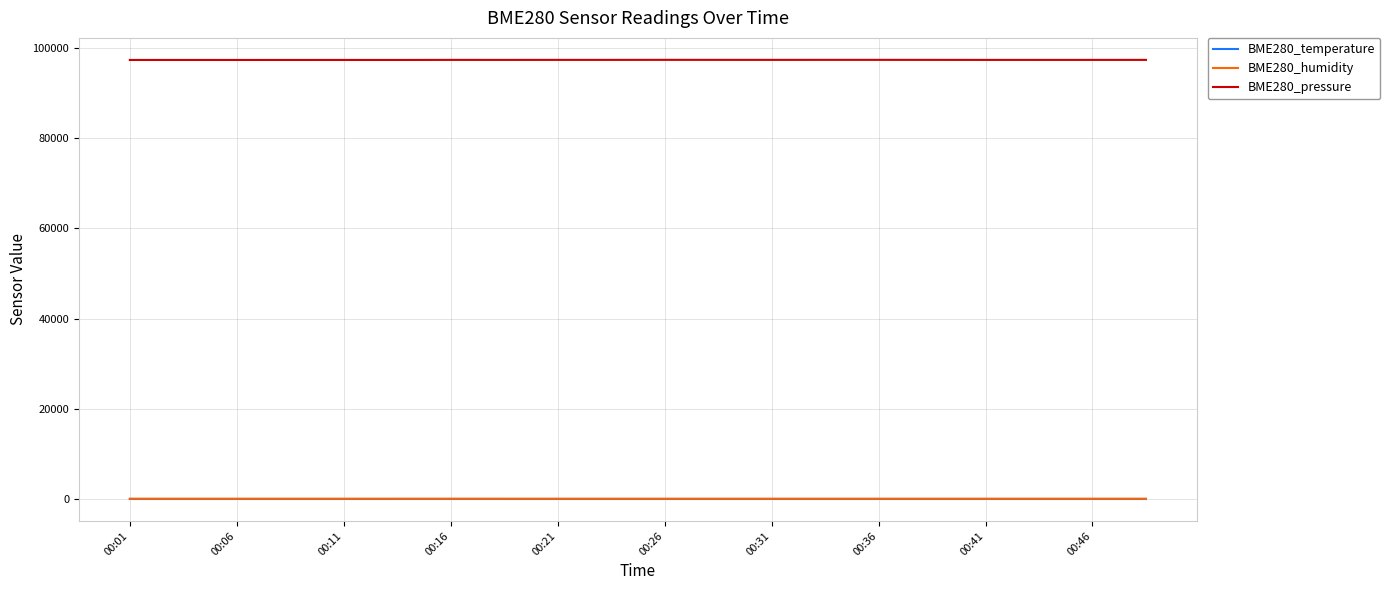

True or false: BME280_pressure and BME280_humidity intersect in this chart.

False